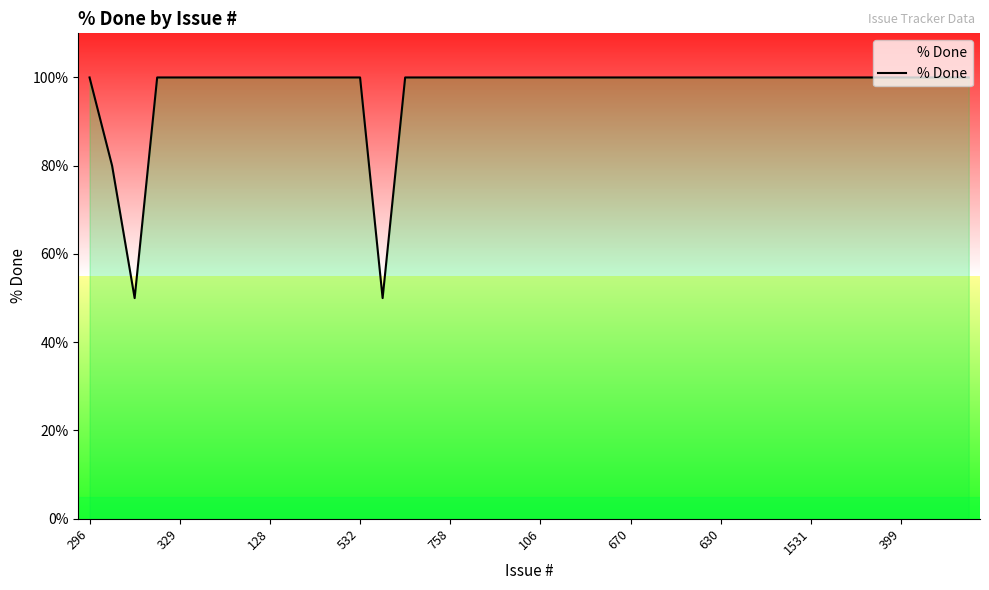

What is the maximum value shown in the chart?

100